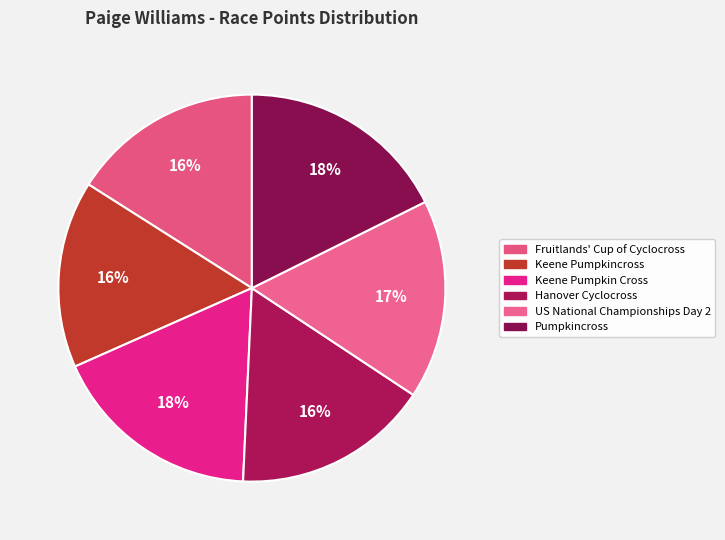

Is it true that Hanover Cyclocross is 28% of the pie?

False